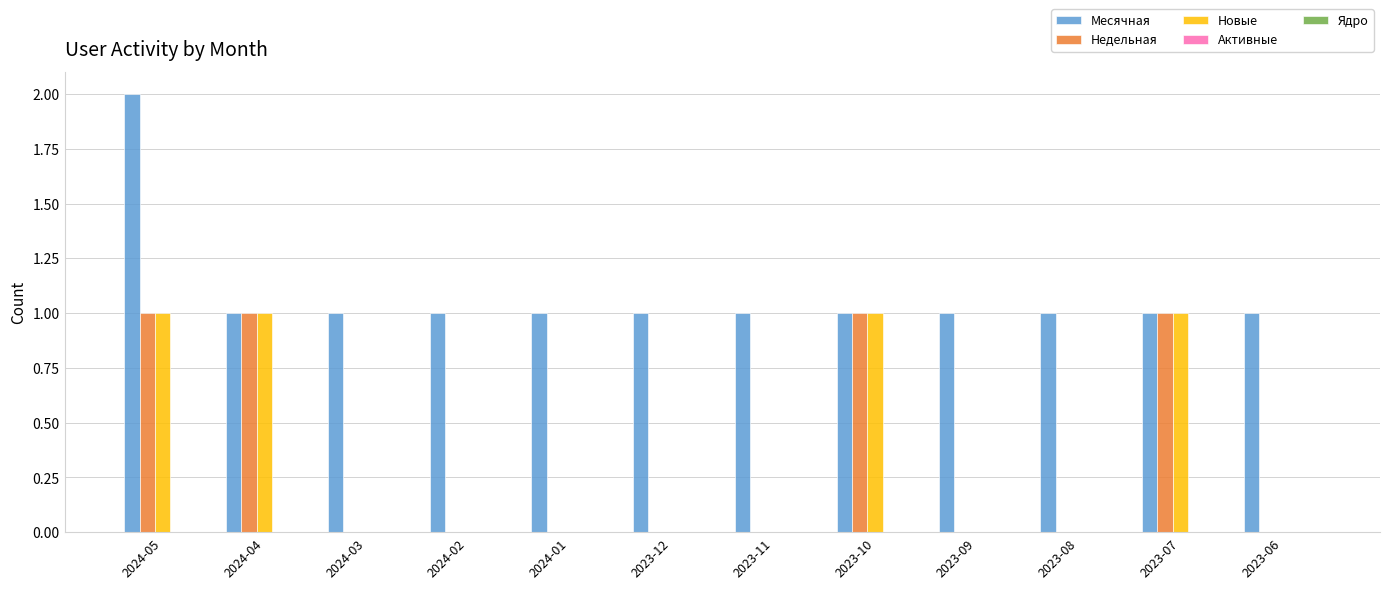

Is it true that Месячная equals 2 at 2023-11?

False